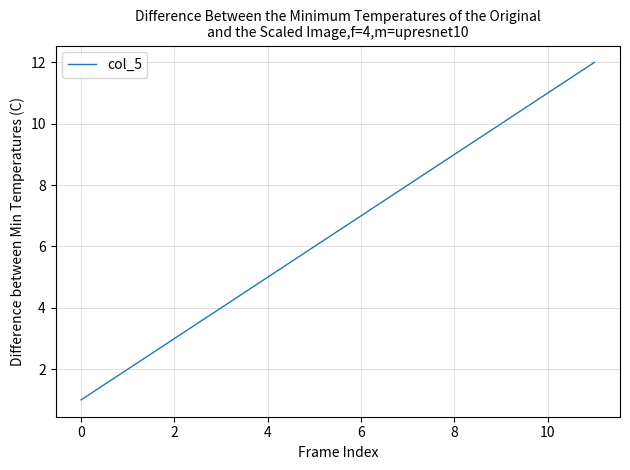

What is the maximum value shown in the chart?

12